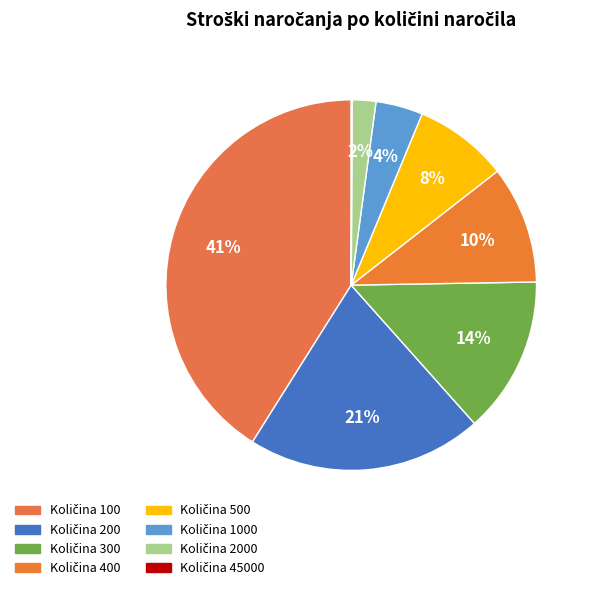

What is the smallest slice in the pie chart?

45000